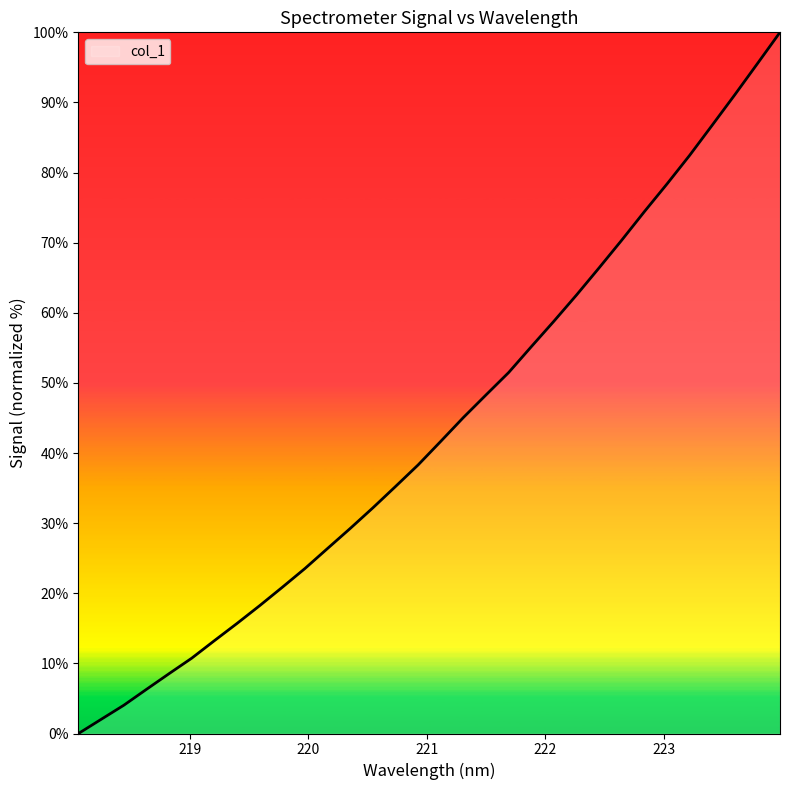

What is the greatest value displayed?

100.0